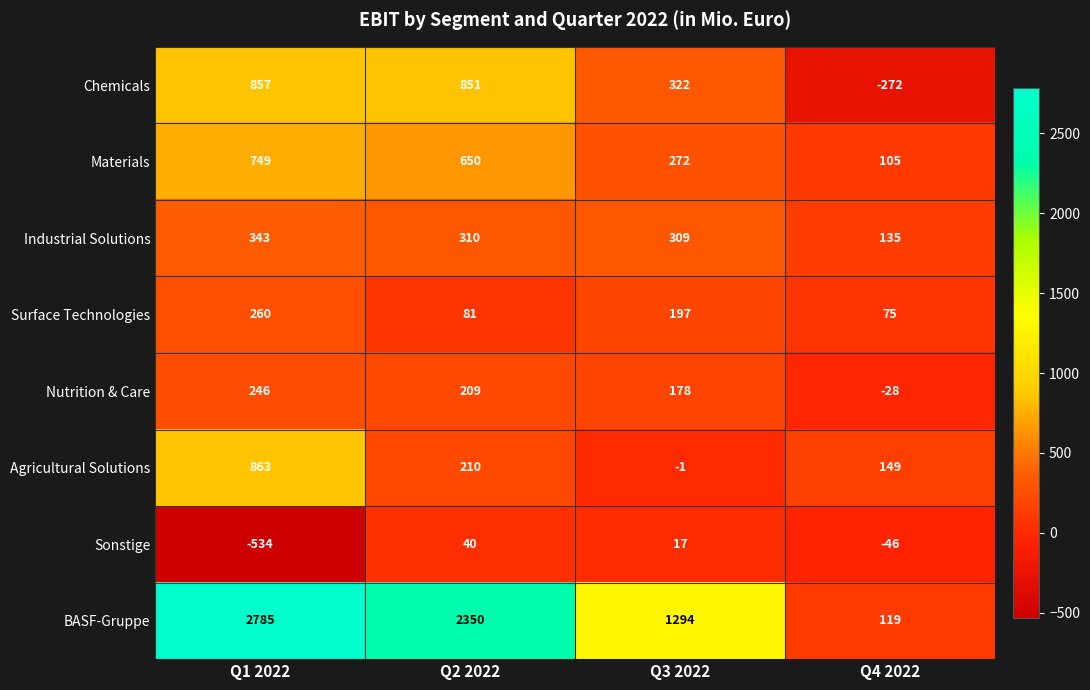

True or false: Nutrition & Care has a value of 83 at Q3 2022.

False